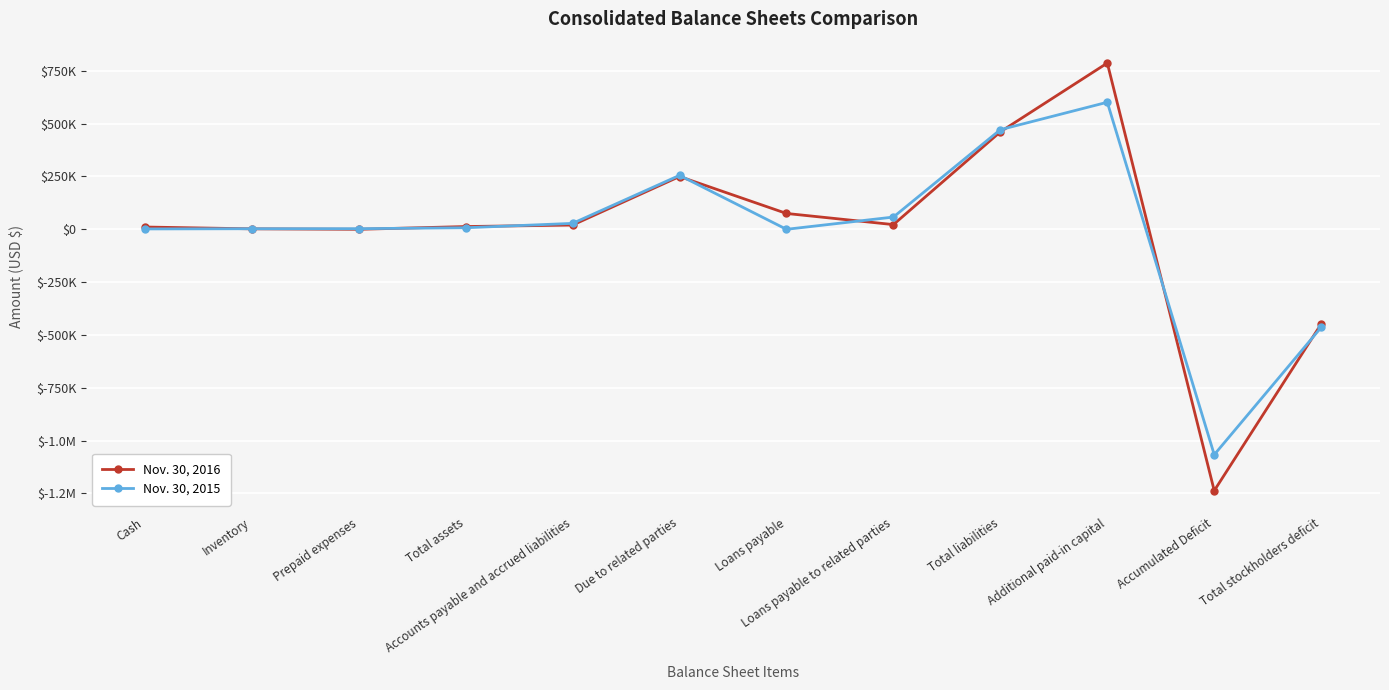

Does the chart have visible grid lines?

Yes